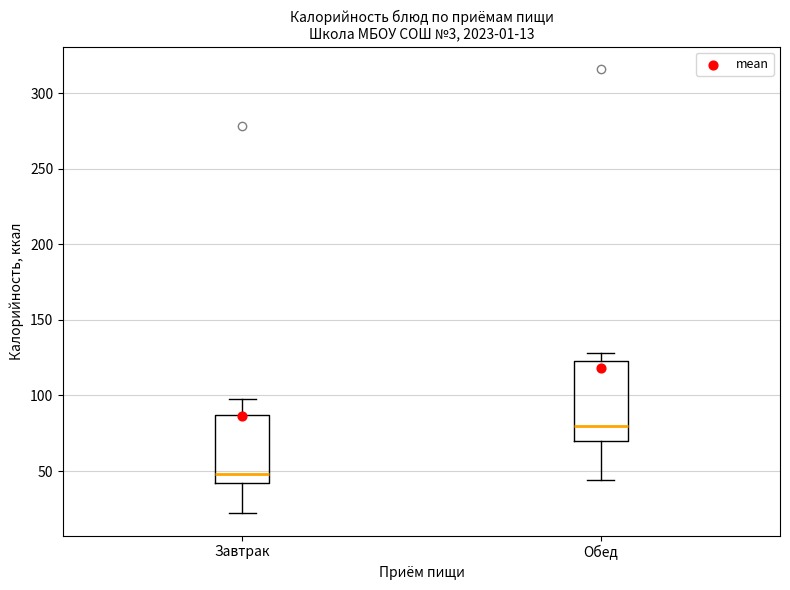

Which box's median line is the lowest?

Завтрак